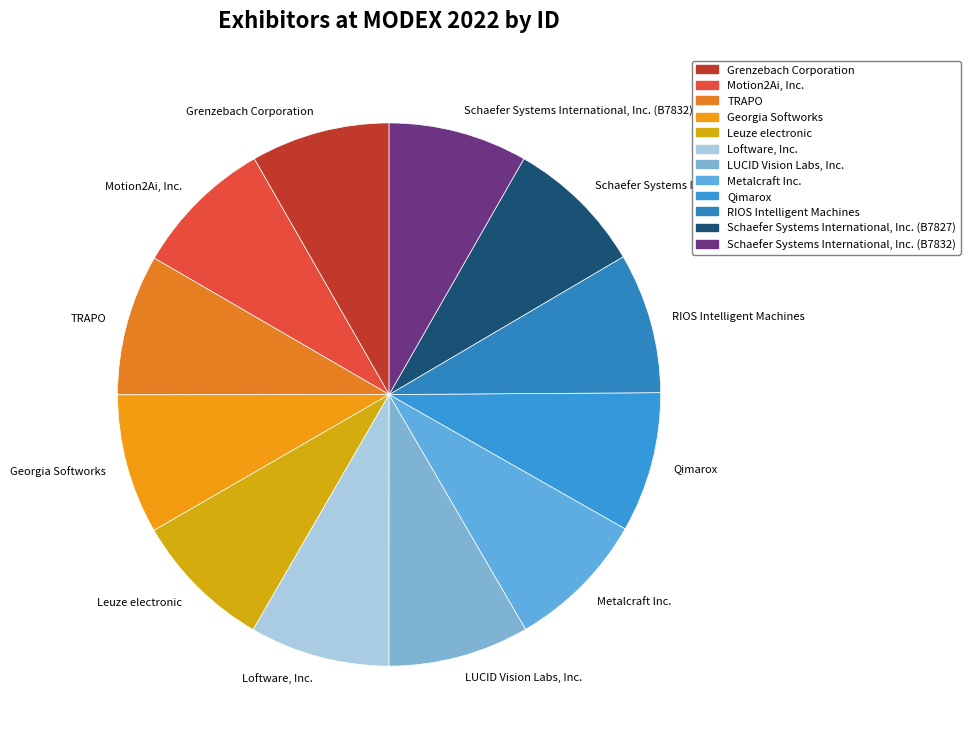

Do Motion2Ai, Inc. and Schaefer Systems International, Inc. (B7832) together represent more than half of the pie?

No